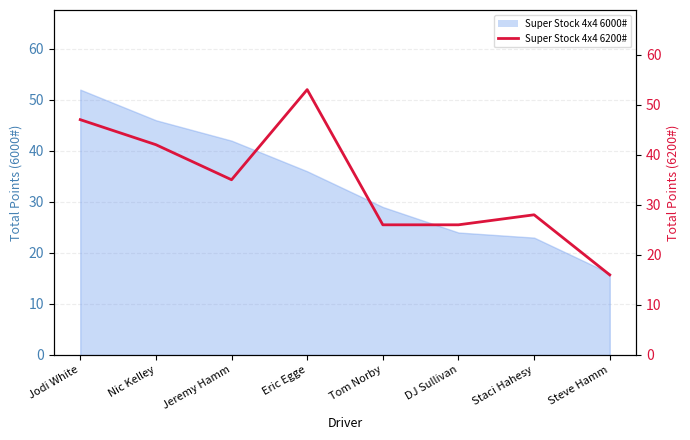

The chart shows a value of 75 at Jodi White. True or false?

False